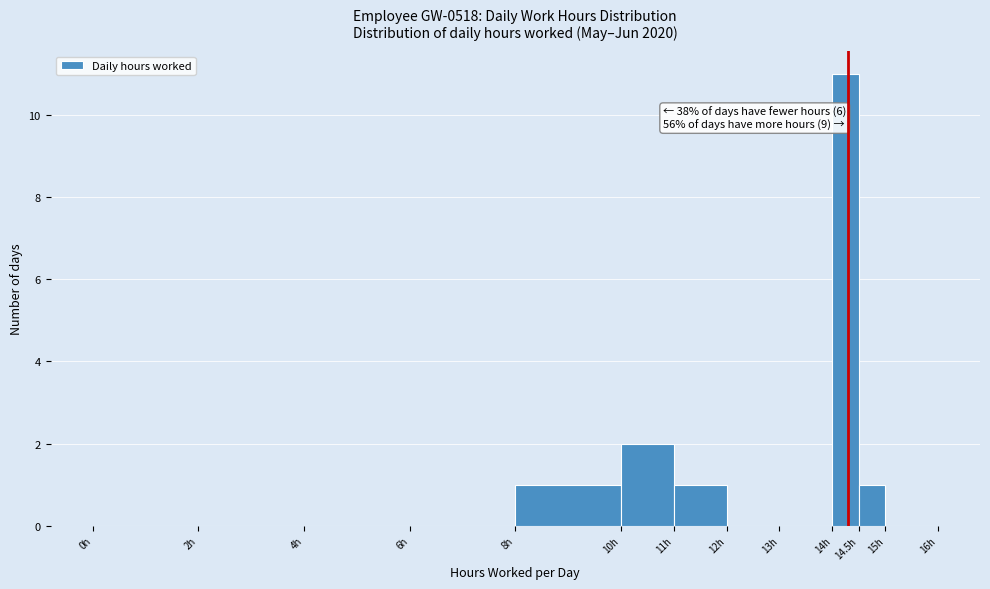

Which range on the x-axis has the tallest bar?

14.0 to 14.5